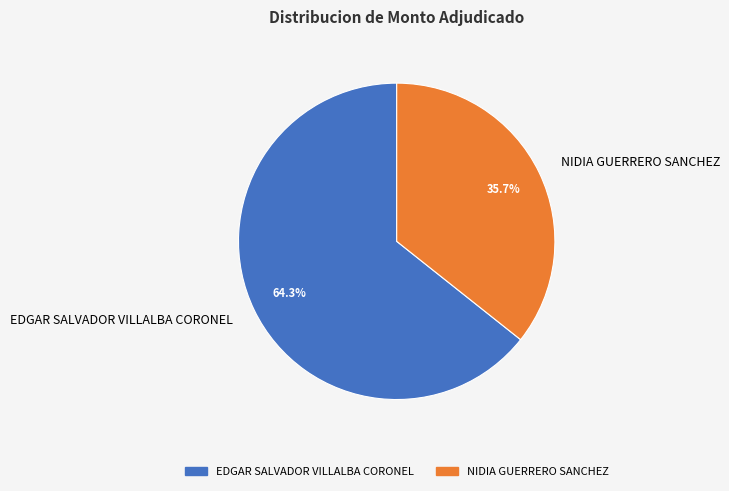

Does EDGAR SALVADOR VILLALBA CORONEL account for over 50% of the chart?

Yes